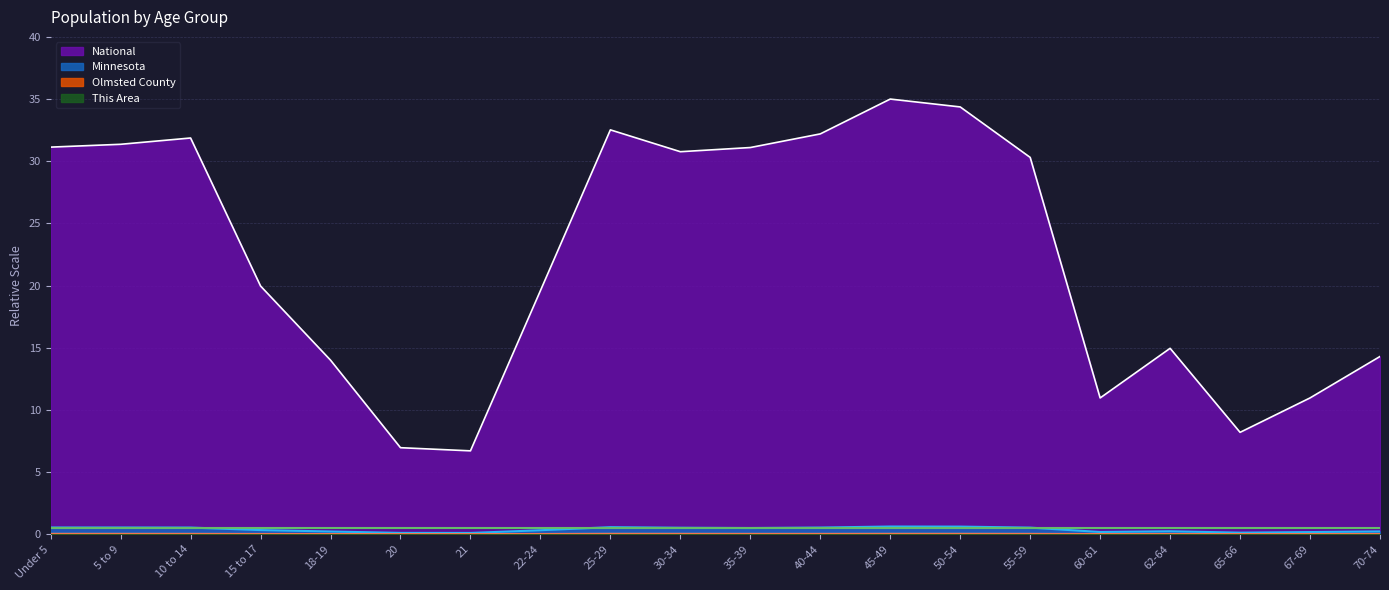

Is it true that Olmsted County equals 0.0 at 45-49?

False